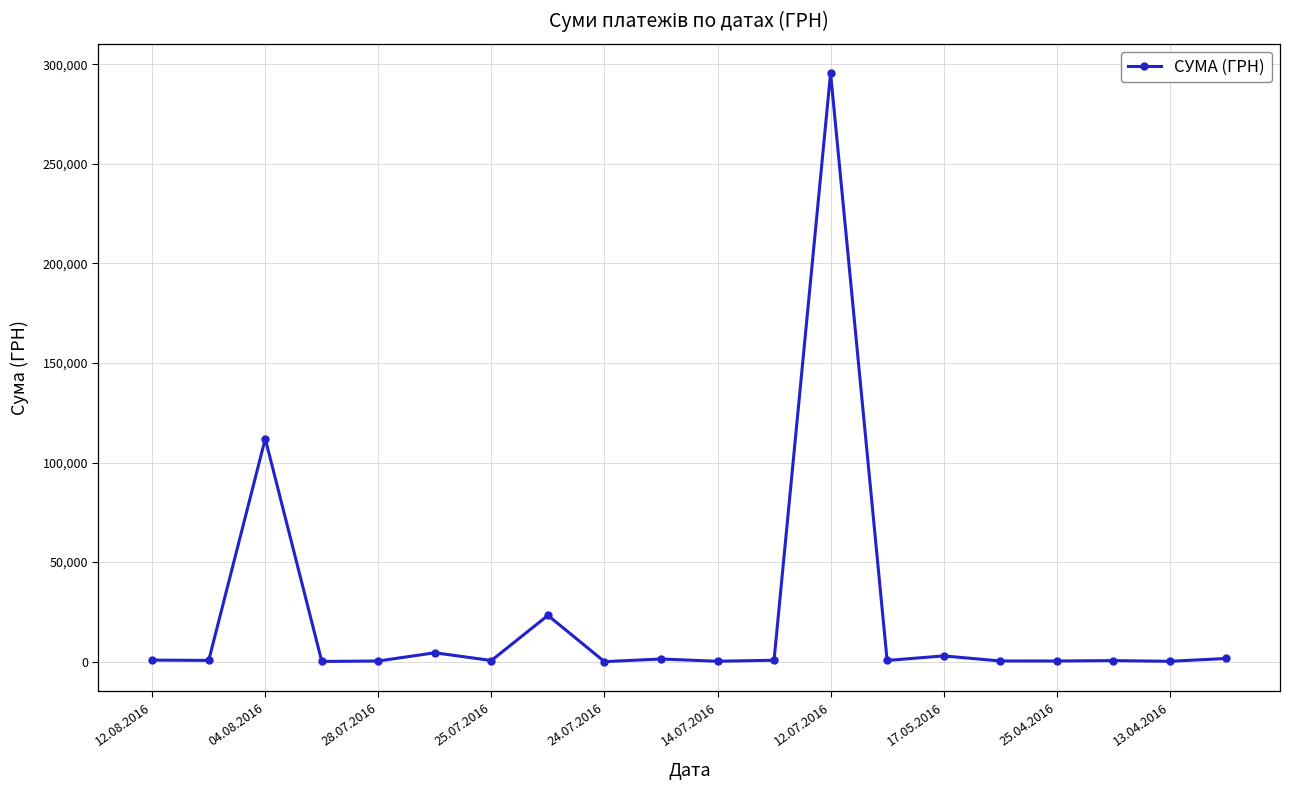

True or false: there are more than 2 points higher than both neighbors.

True